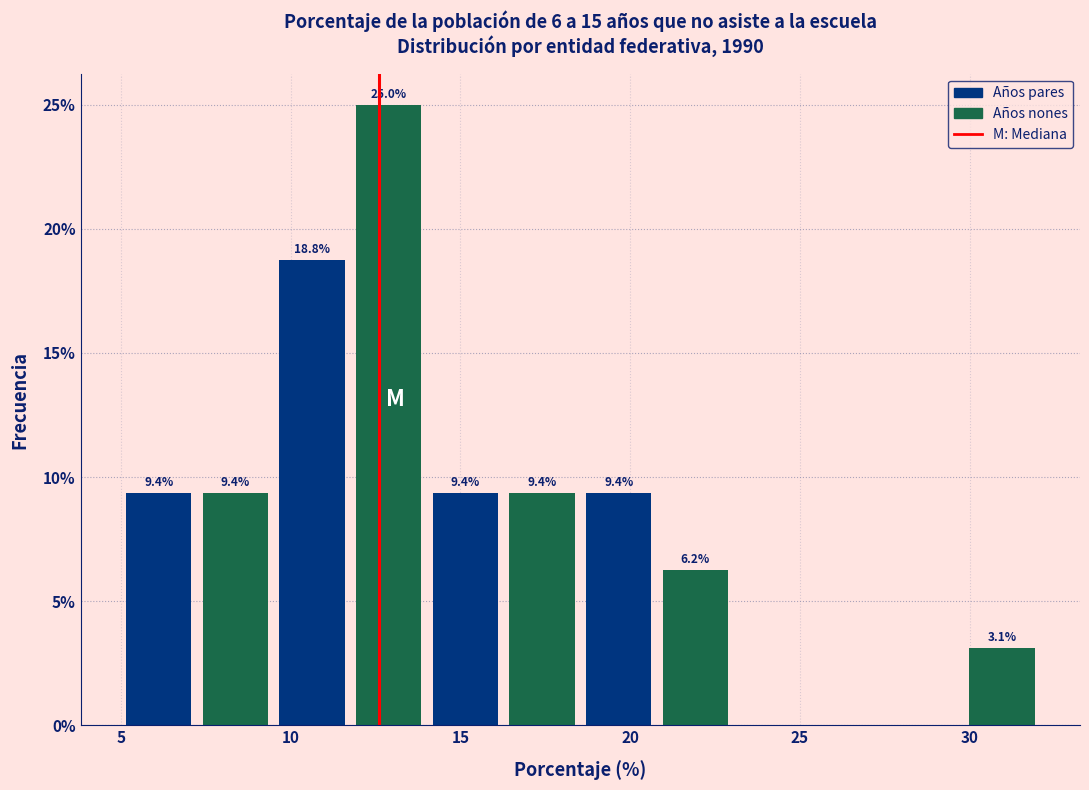

Over which range of the x-axis is the bar tallest?

12.0 to 14.0